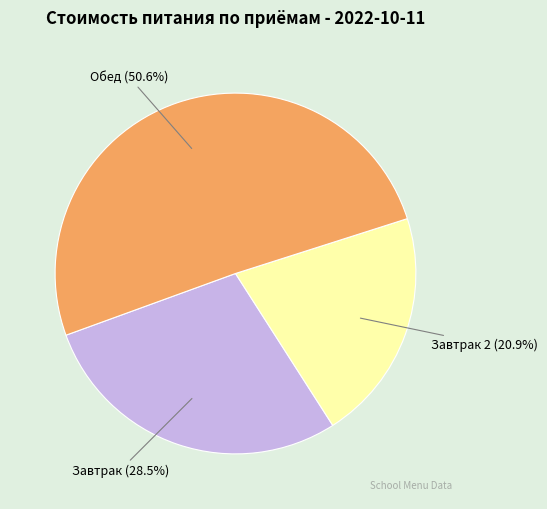

Is there any slice that represents more than half of the pie?

Yes